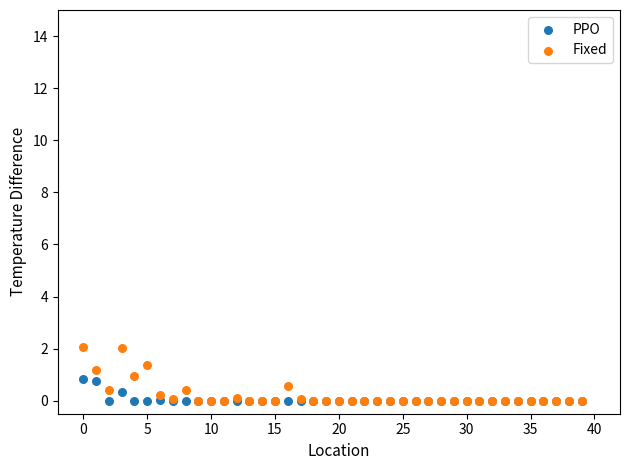

Which series contains the highest Y value?

Fixed